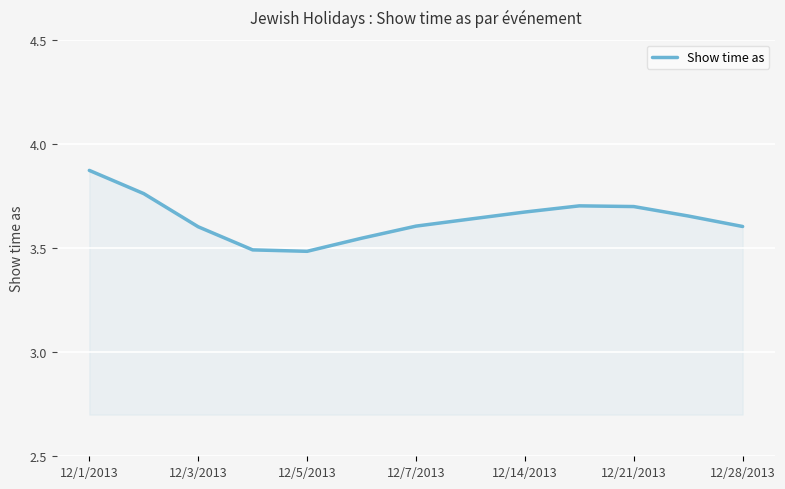

What is the difference between the maximum and minimum values?

0.4